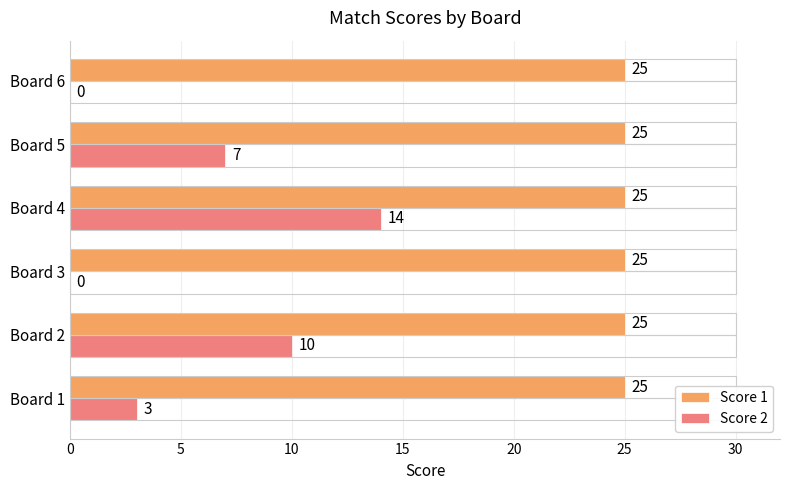

The value of Score 2 at Board 5 is 2. True or false?

False